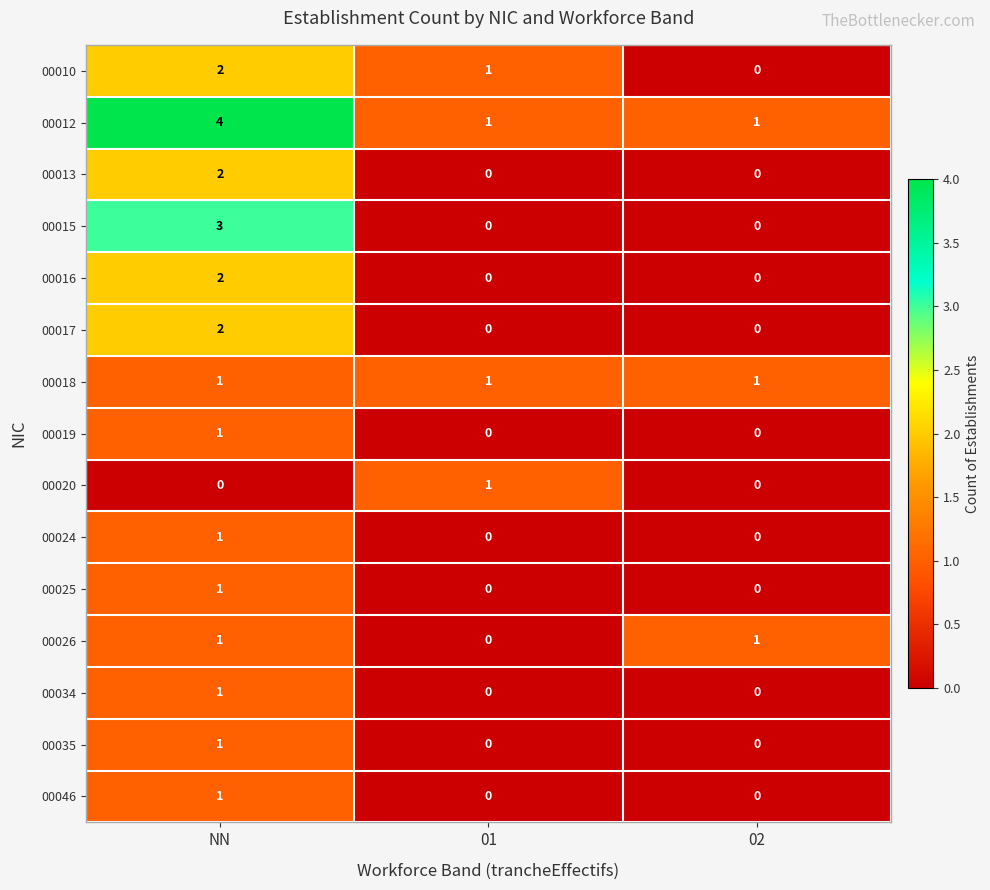

The value of 00020 at 01 is 2. True or false?

False